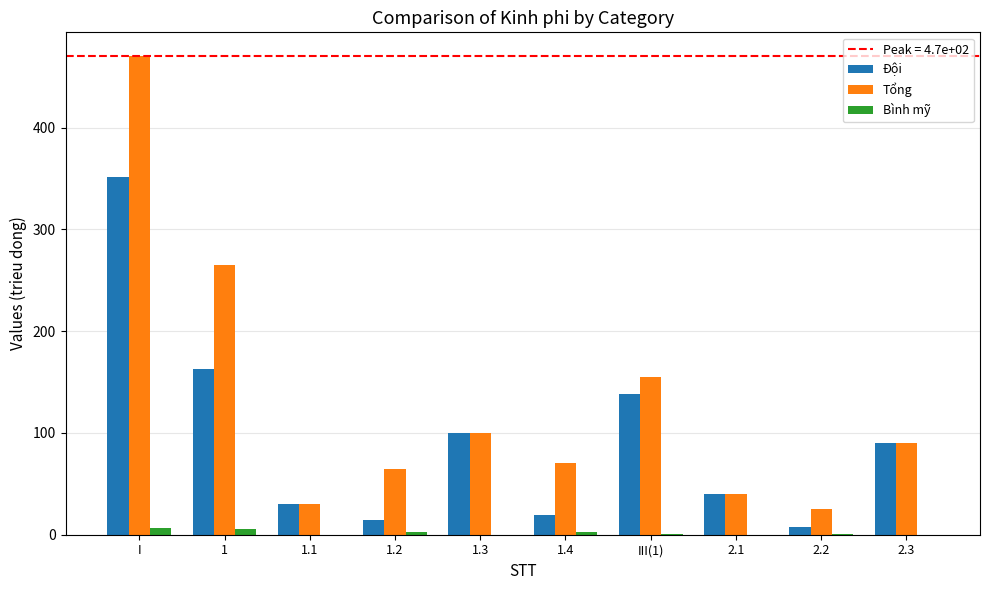

Are the bars horizontal?

No